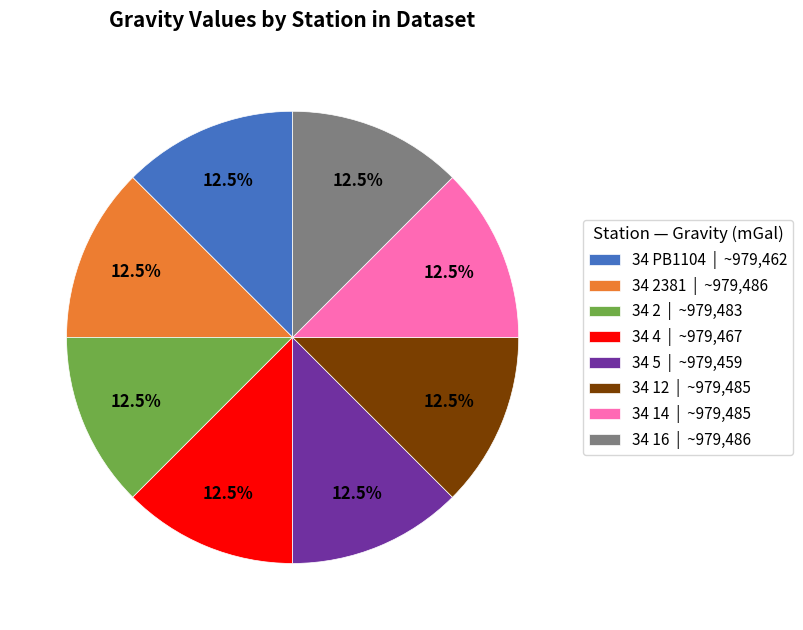

What is the ratio of the value at 34 2381 | ~979,486 to the value at 34 14 | ~979,485?

1.0